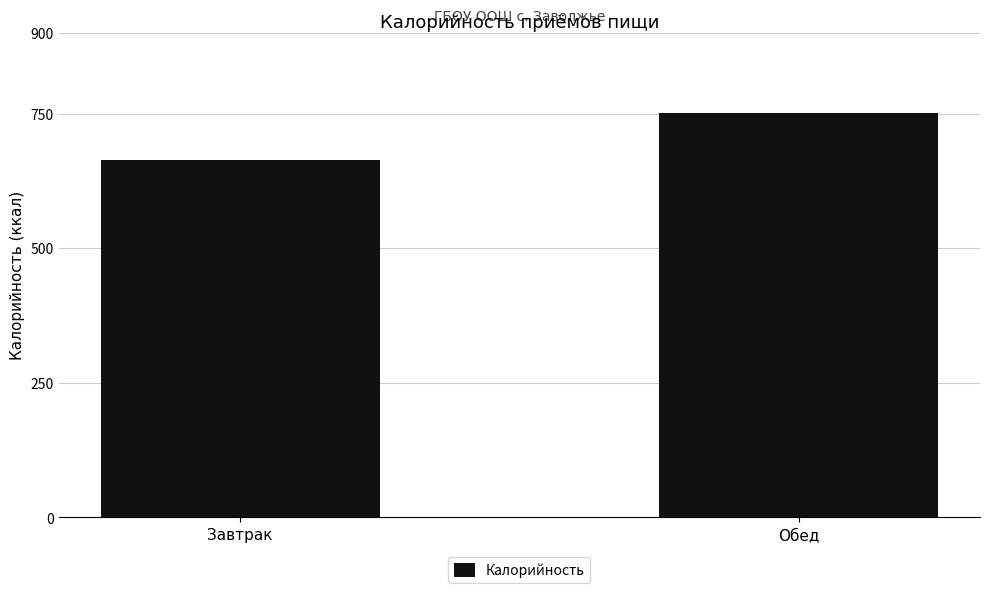

Which has a higher value, Обед or Завтрак?

Обед